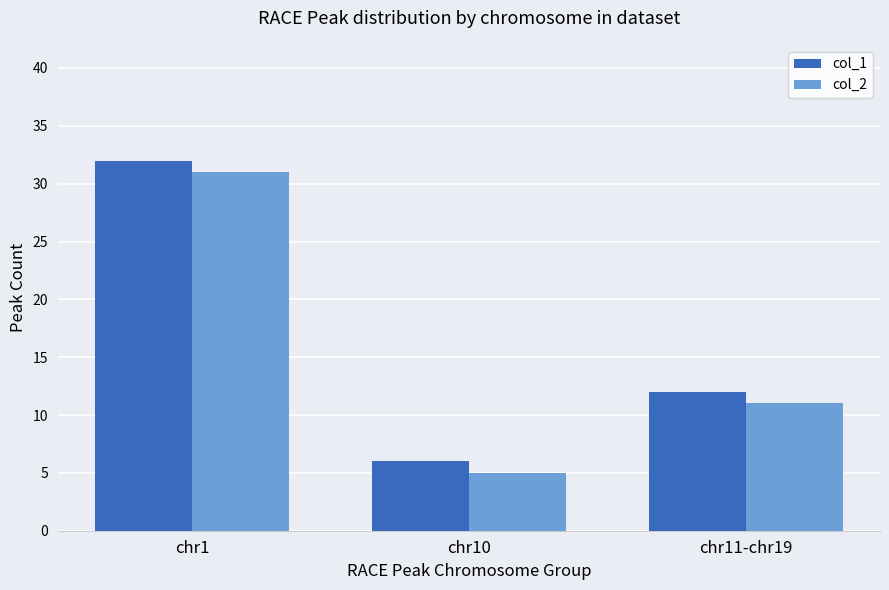

What are all the series names shown in the legend?

col_1, col_2